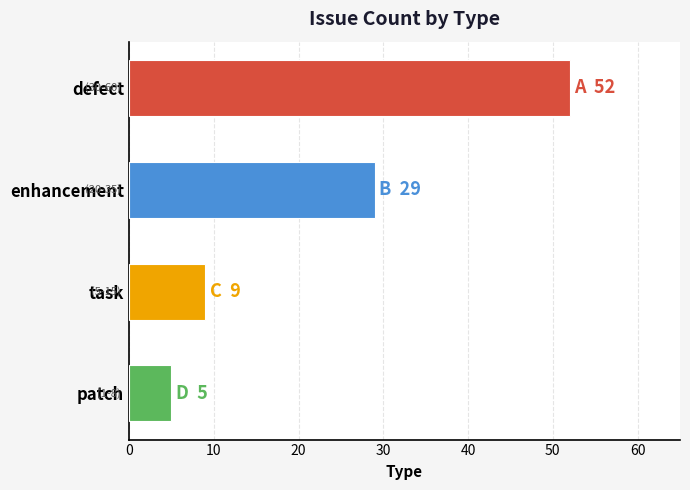

Between defect and task, which is larger?

defect